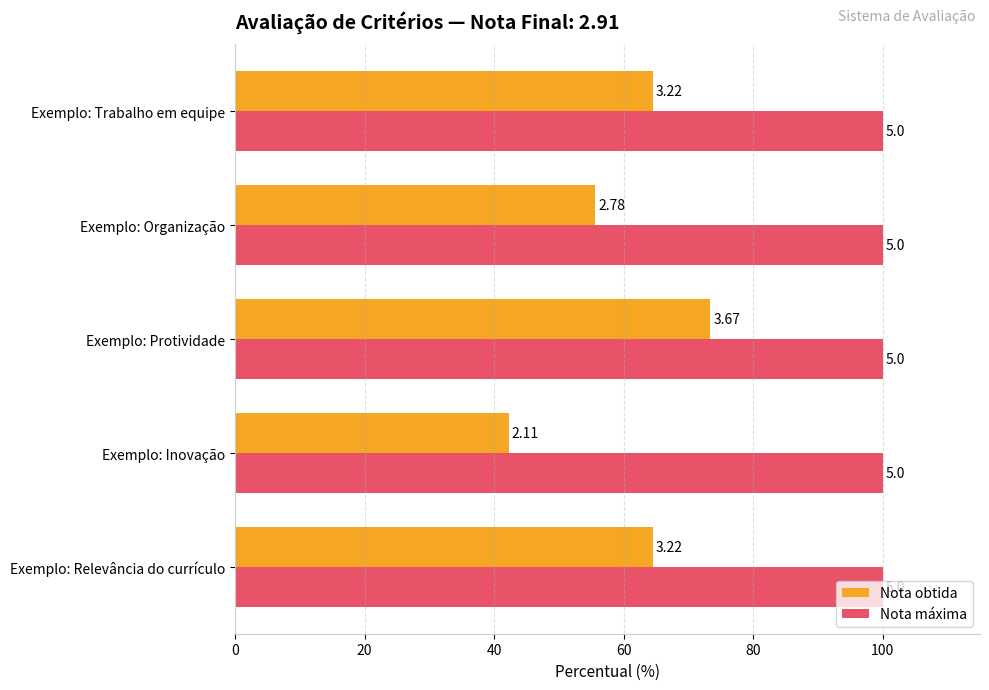

What are all the series names shown in the legend?

Nota obtida, Nota máxima